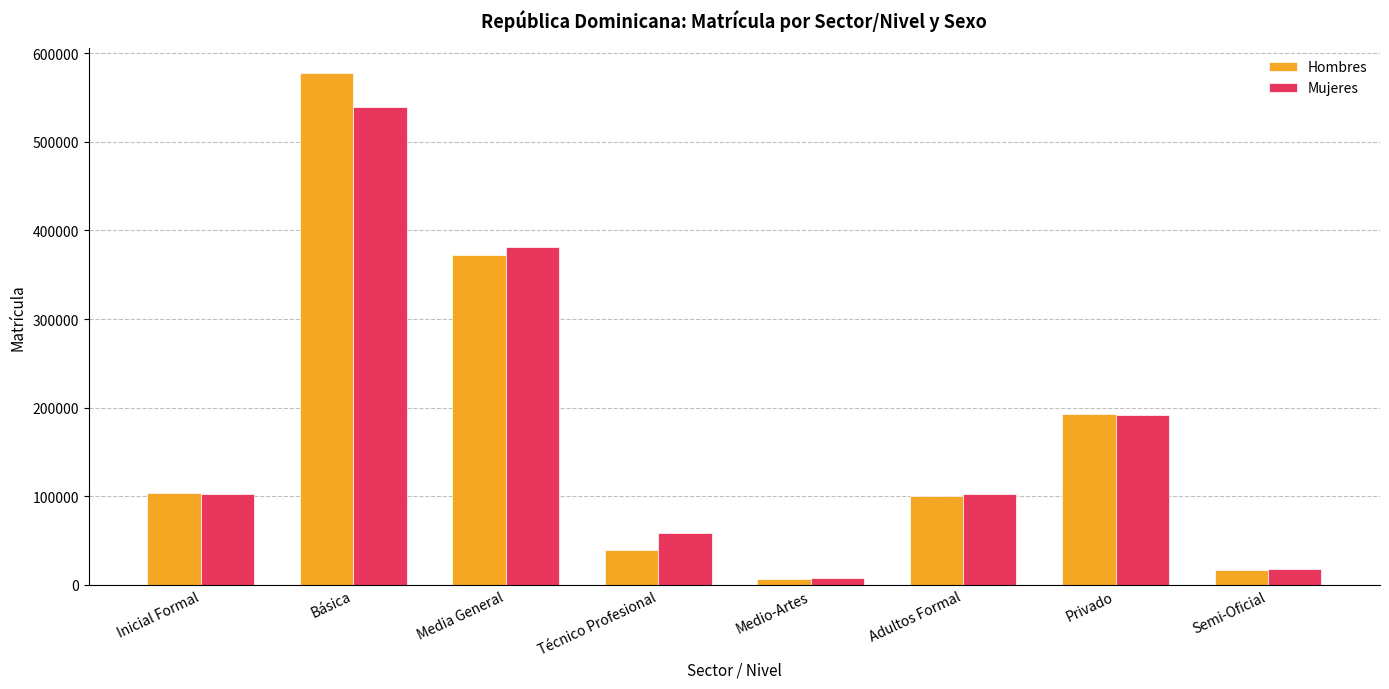

Rank the series by their maximum value, from lowest to highest.

Mujeres, Hombres